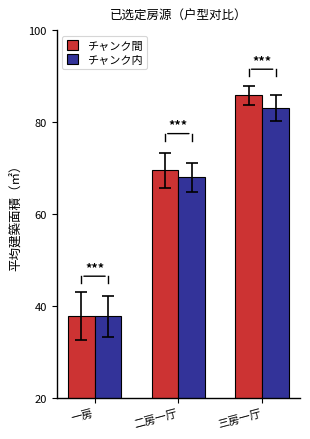

How many groups of bars are there?

3